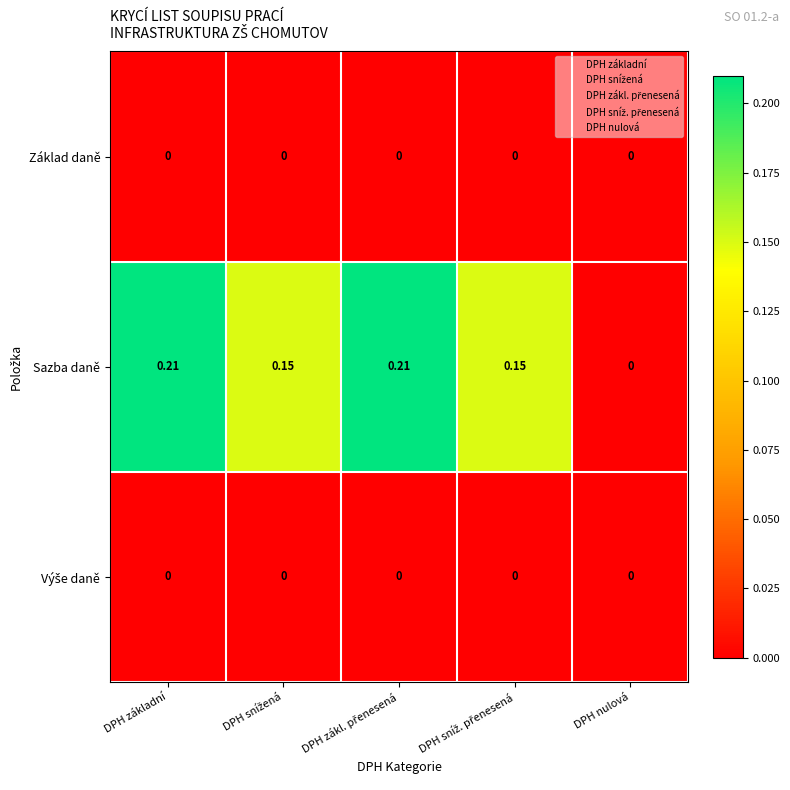

At which label is Sazba daně closest to 0?

DPH nulová